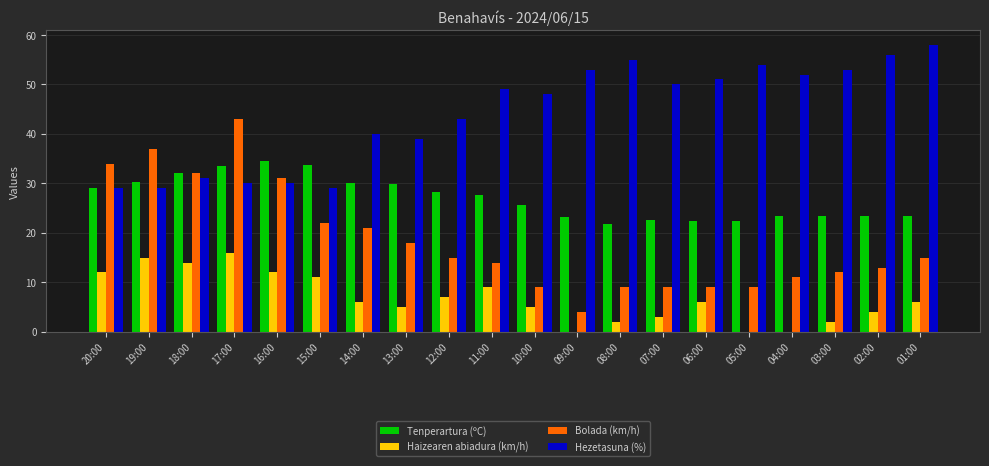

What is the maximum value shown in the chart?

58.0